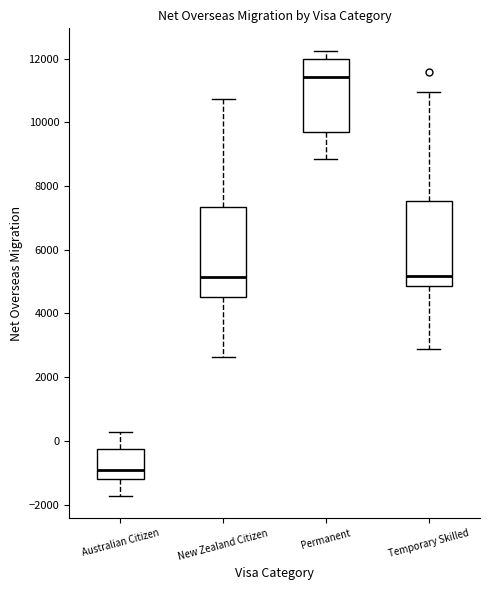

Reading left to right, read every box against the y-axis: the position of its median line, the range the box covers, and the ends of its whiskers. The values are not printed on the chart, so give them approximately, as read against the axis.

Australian Citizen: median -1000, box -1200 to -200, whiskers -1800 to 200
New Zealand Citizen: median 5200, box 4600 to 7400, whiskers 2600 to 10800
Permanent: median 11400, box 9600 to 12000, whiskers 8800 to 12200
Temporary Skilled: median 5200, box 4800 to 7600, whiskers 2800 to 11000